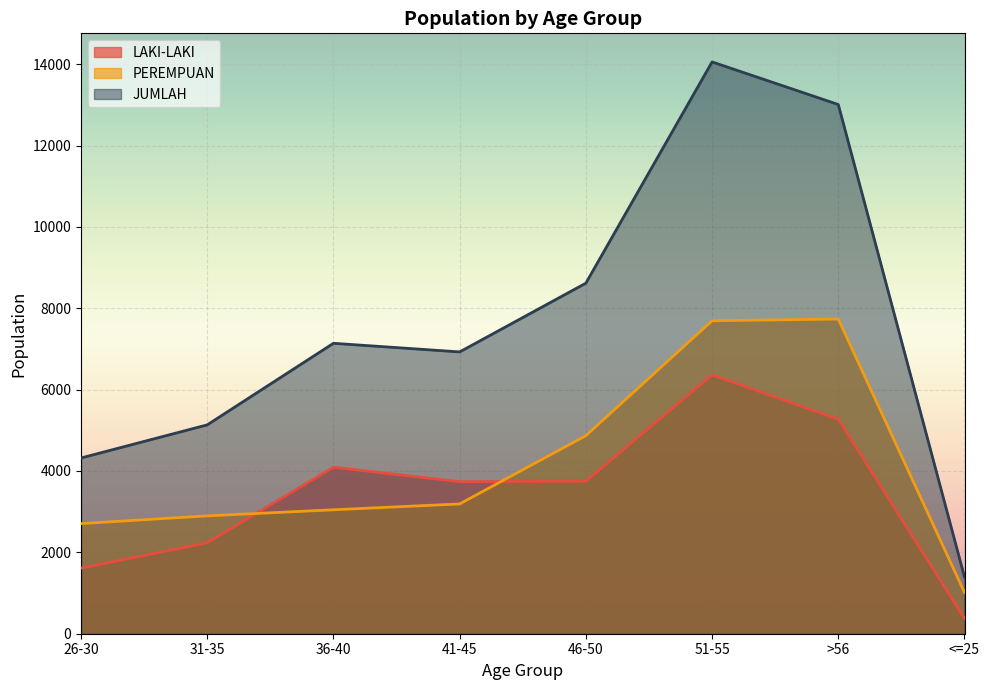

True or false: JUMLAH and LAKI-LAKI cross at least once.

False